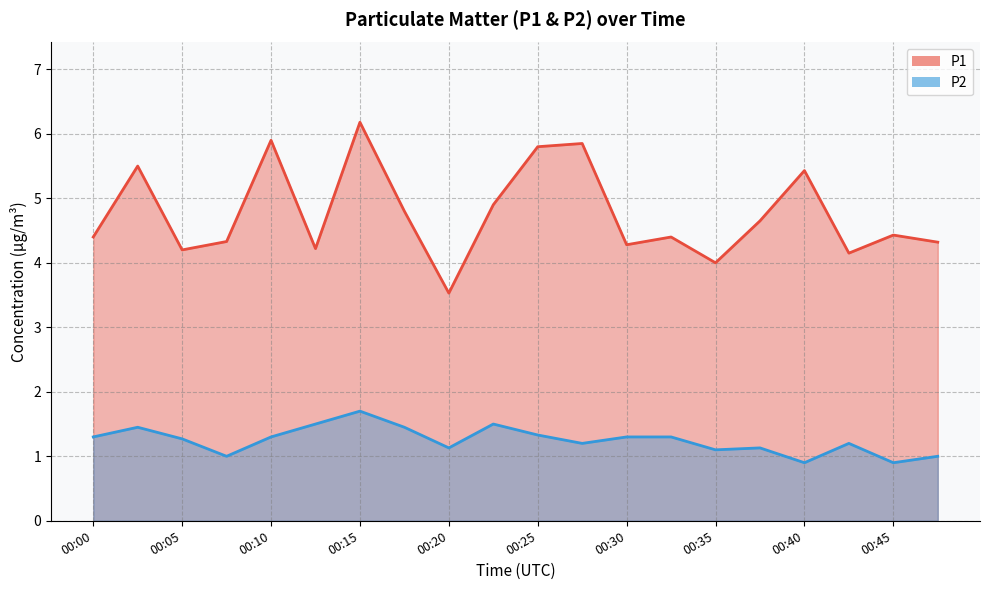

What is the difference between the second highest and minimum values in the P2 series?

0.6